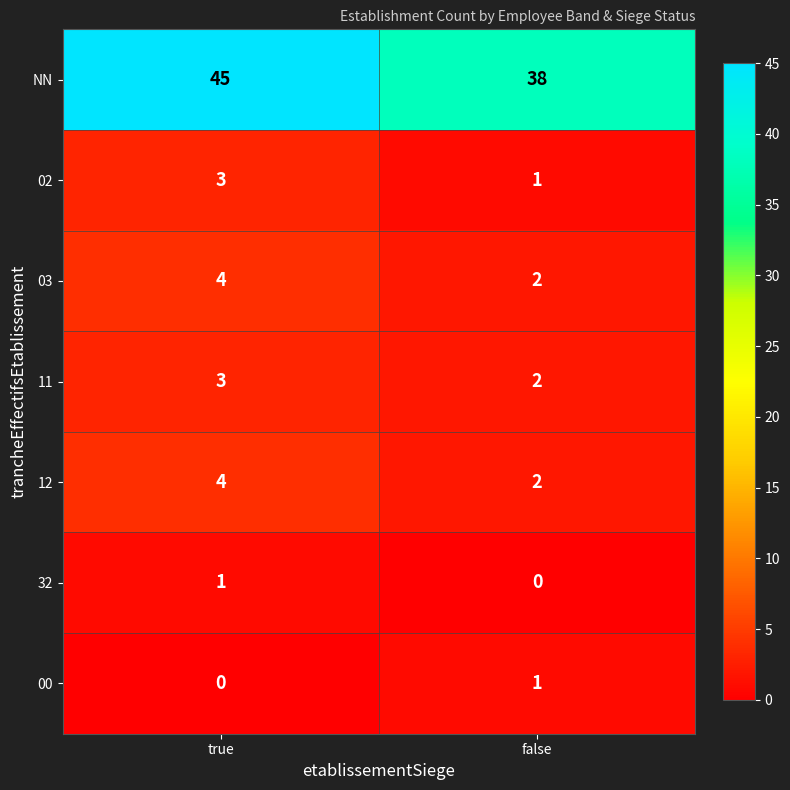

How many series are shown in this chart?

7